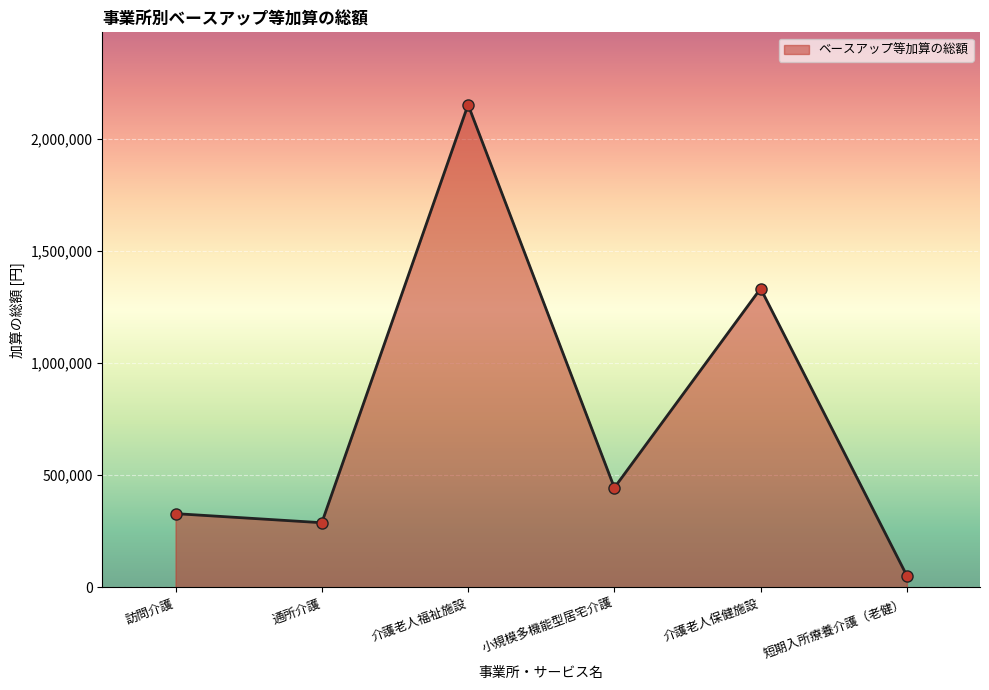

How many interior local valleys (lower than both neighbors) does the data have?

2